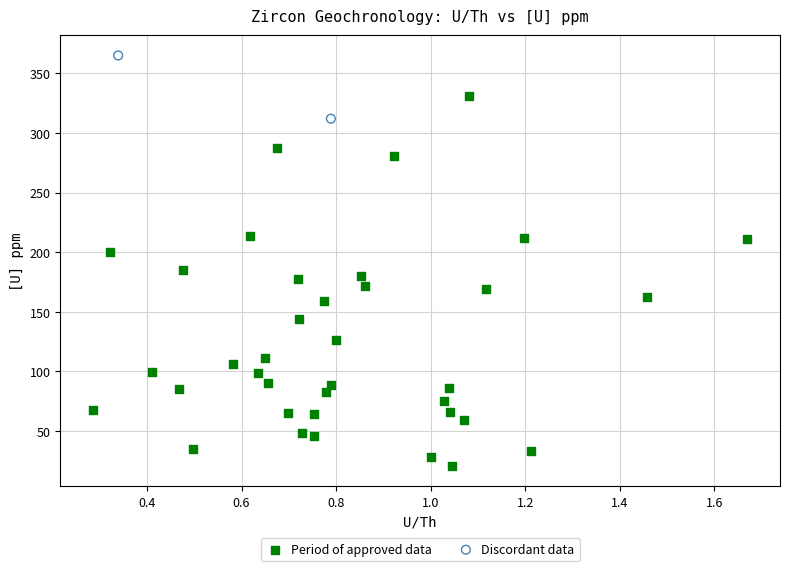

Which series contains the lowest Y value?

Period of approved data